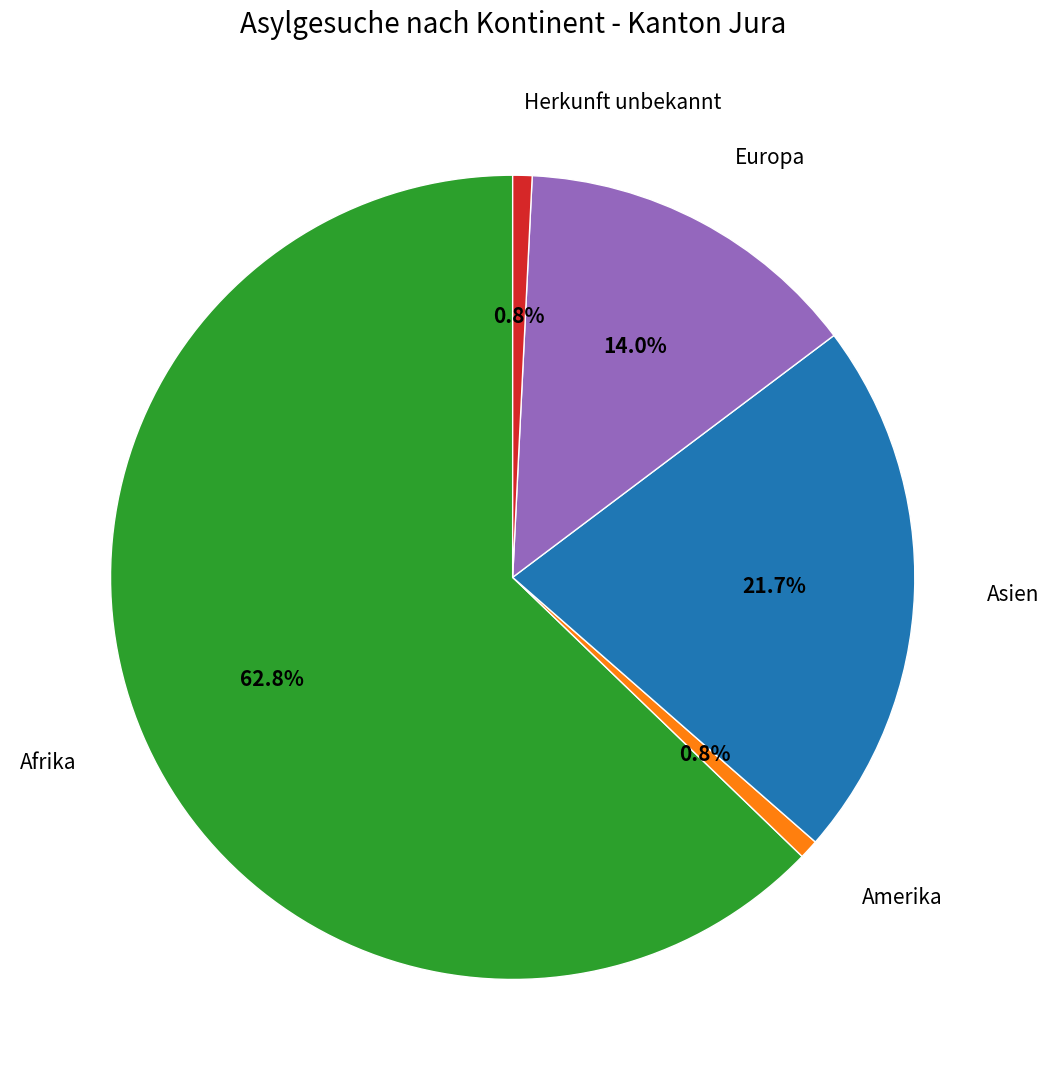

Is there a majority slice in this chart?

Yes